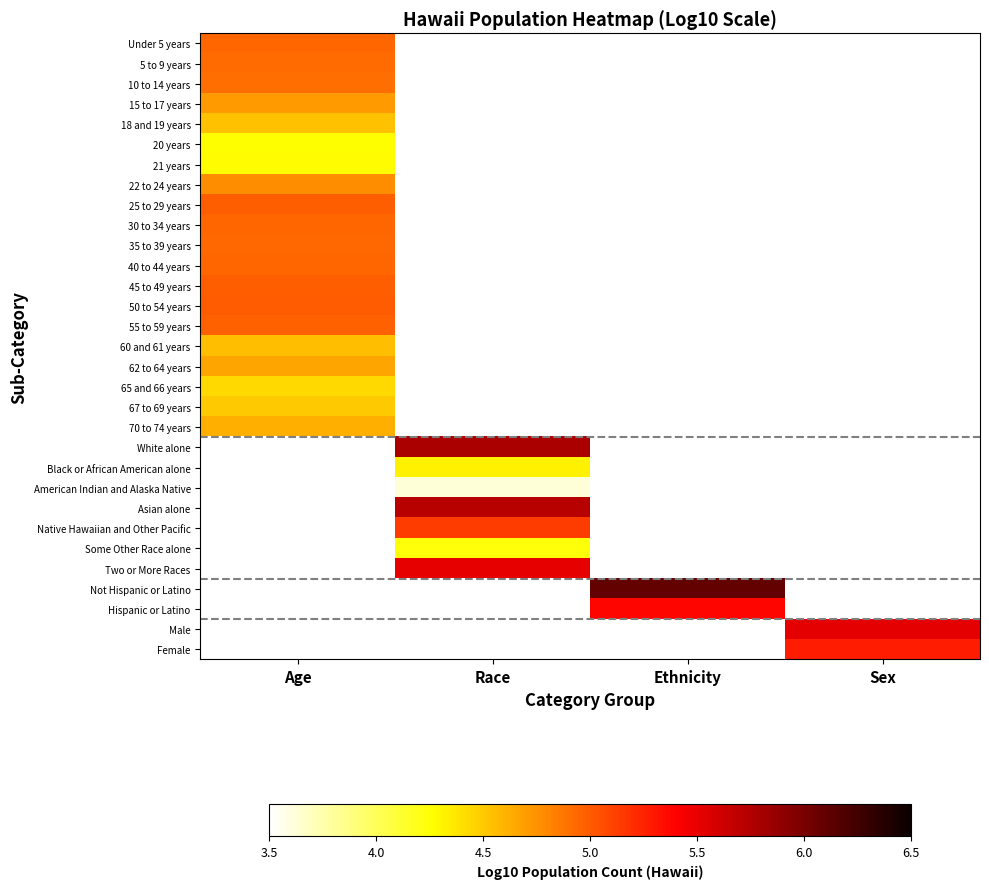

Which category has the highest value in the 22 to 24 years series?

Age